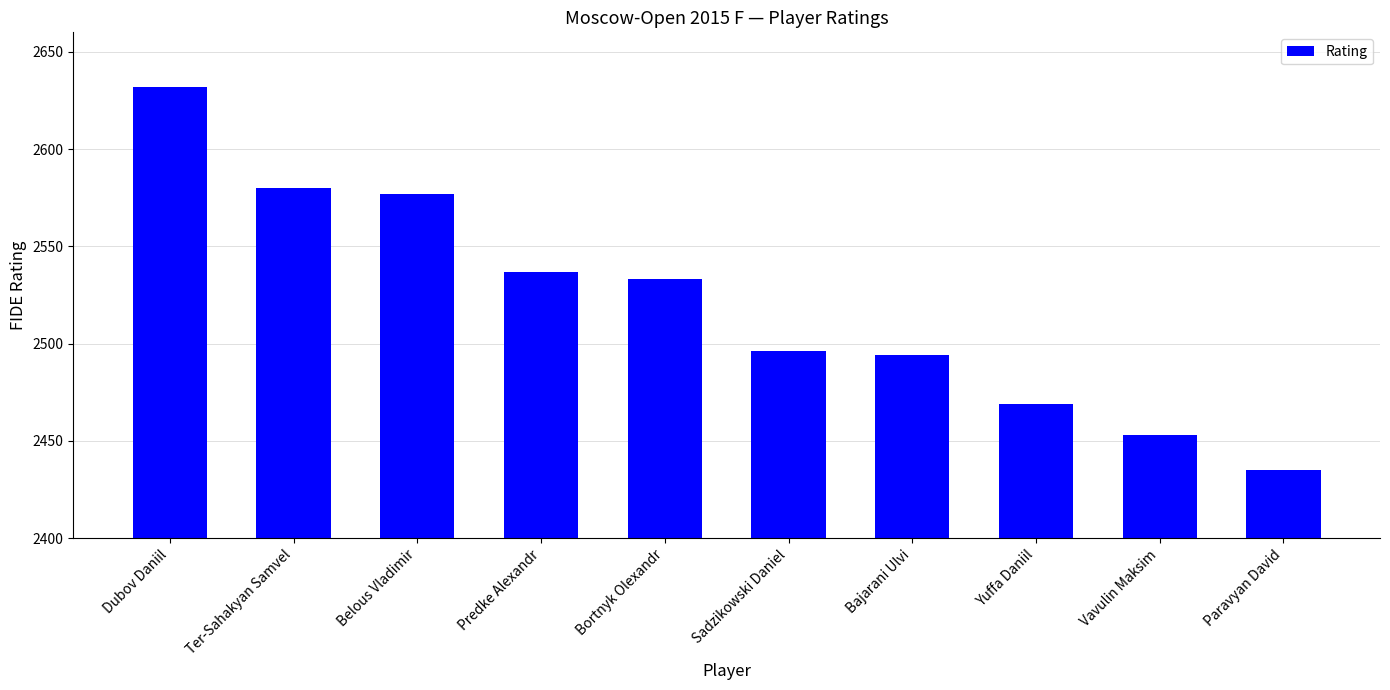

What is the label of the 4th bar from the left?

Predke Alexandr